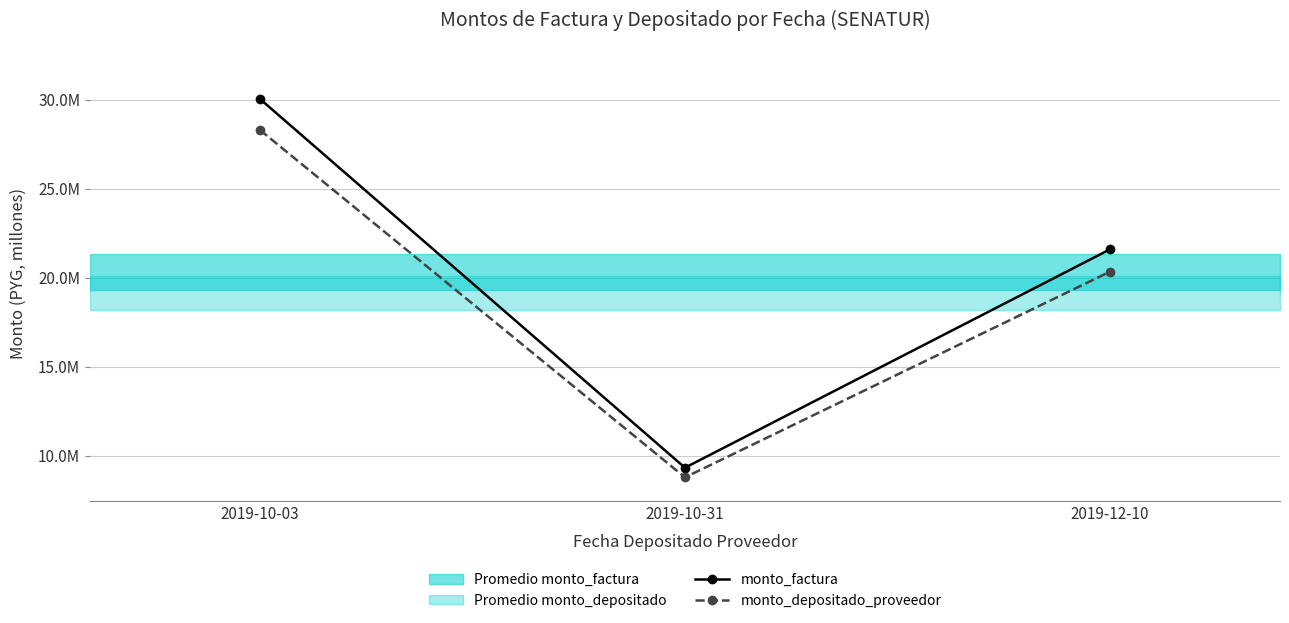

How many values in the monto_factura series are below 21592890?

1